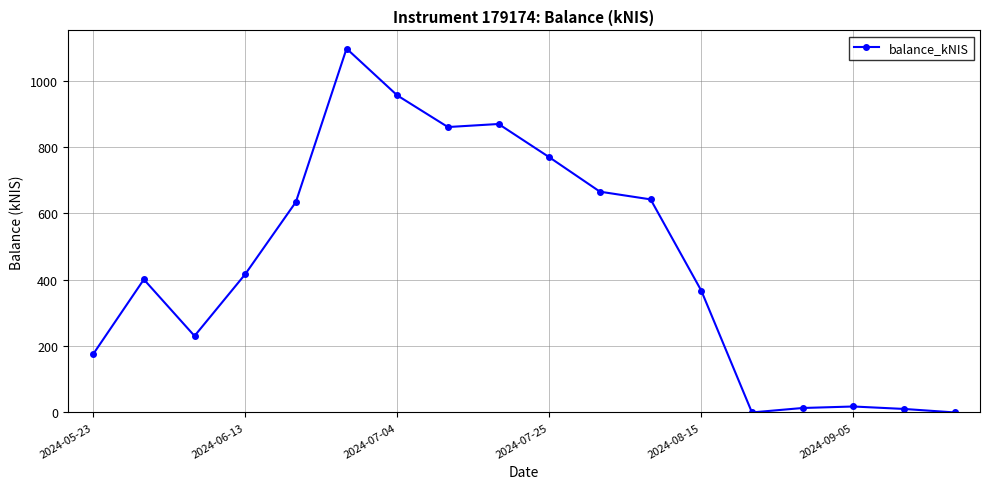

What is the difference between the second highest and second lowest values?

955.5